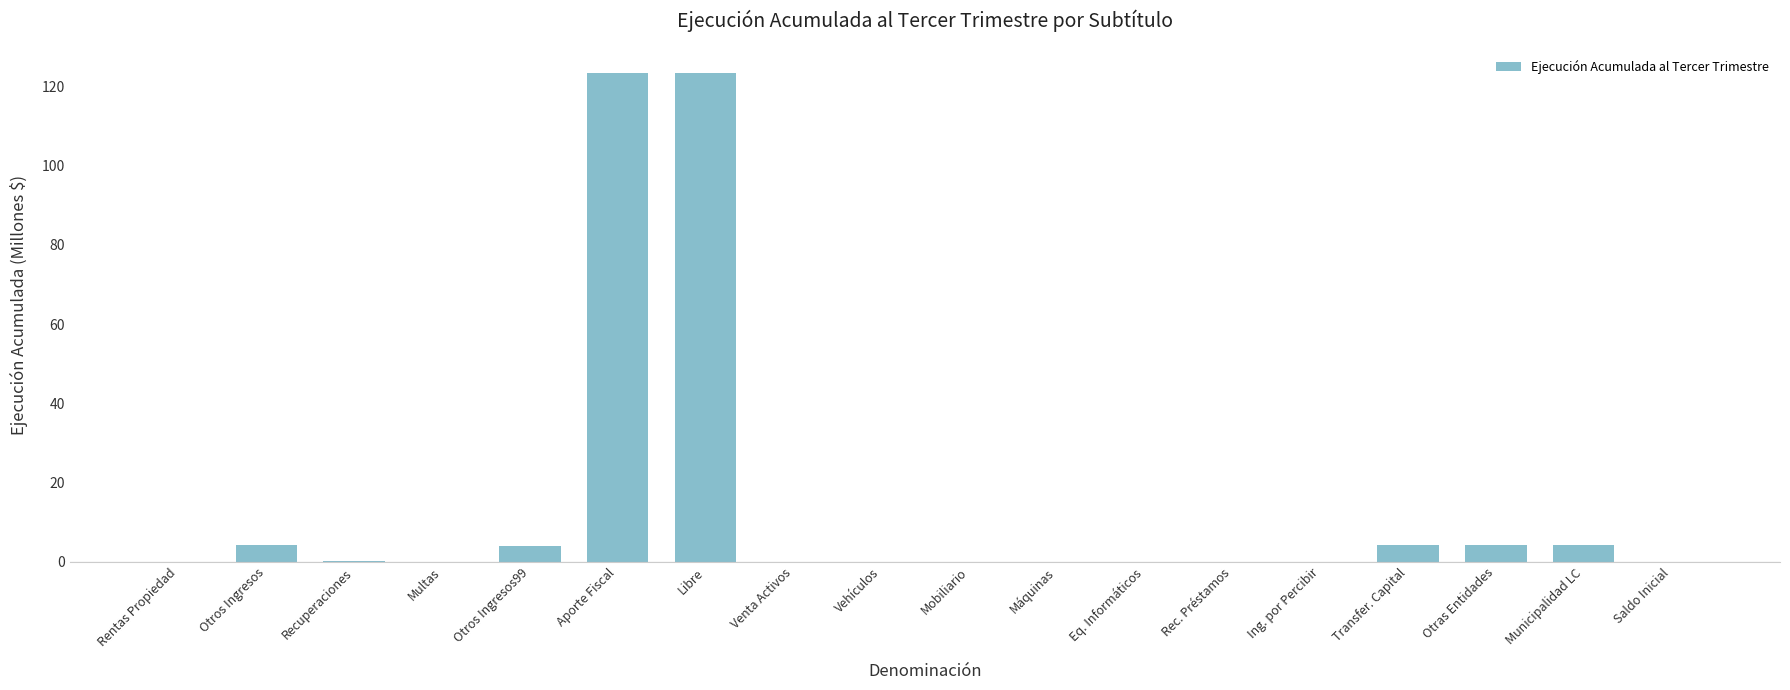

What is the sum of all values?

267.6